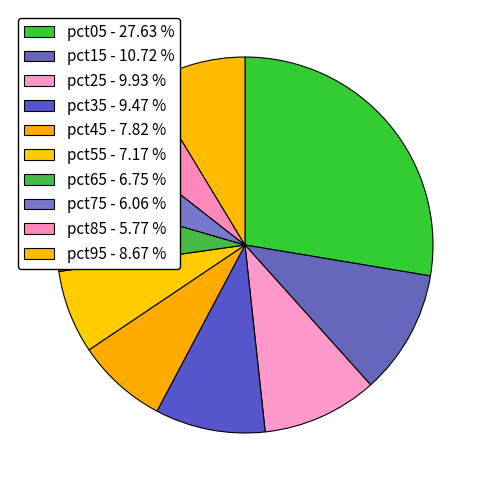

Is it true that pct25 is 10% of the pie?

True